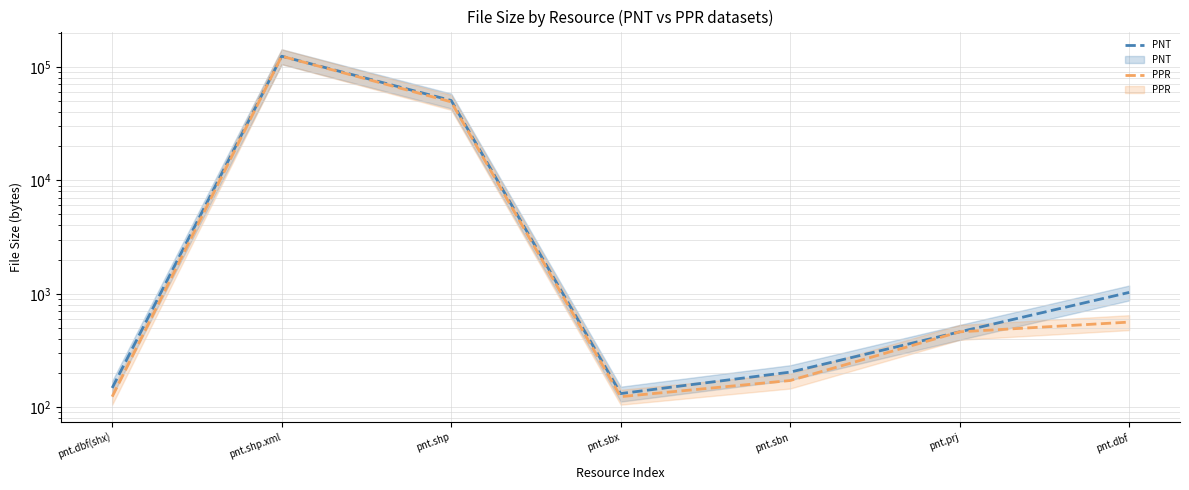

What position from the left is pnt.sbx?

4